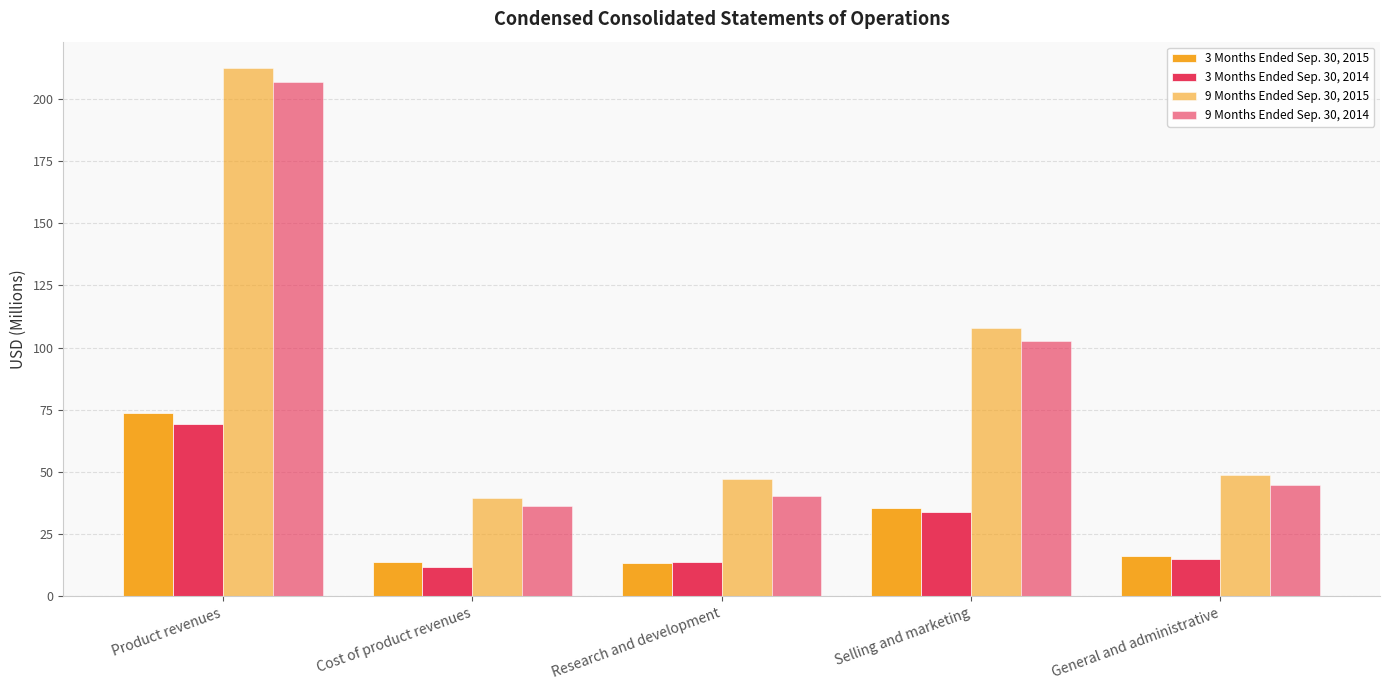

What is the value of the 3 Months Ended Sep. 30, 2014 bar at the 2nd from the left?

12.0